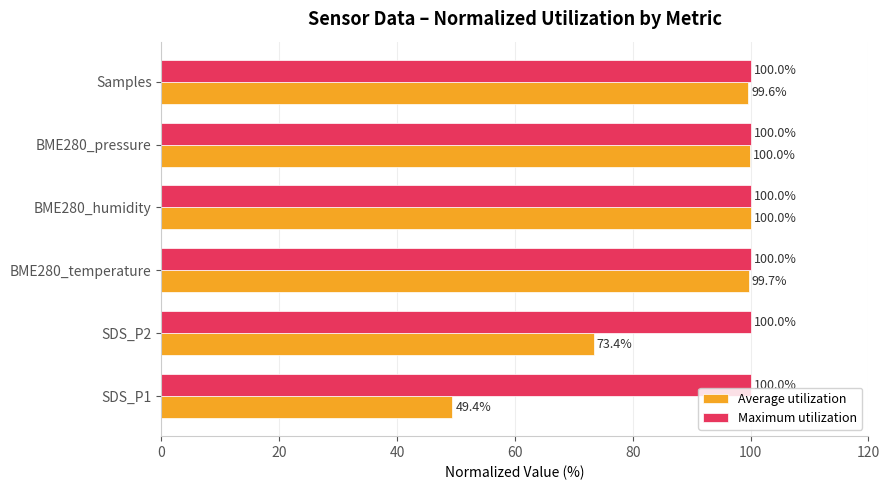

The Average utilization series shows 157.6 at BME280_humidity. True or false?

False